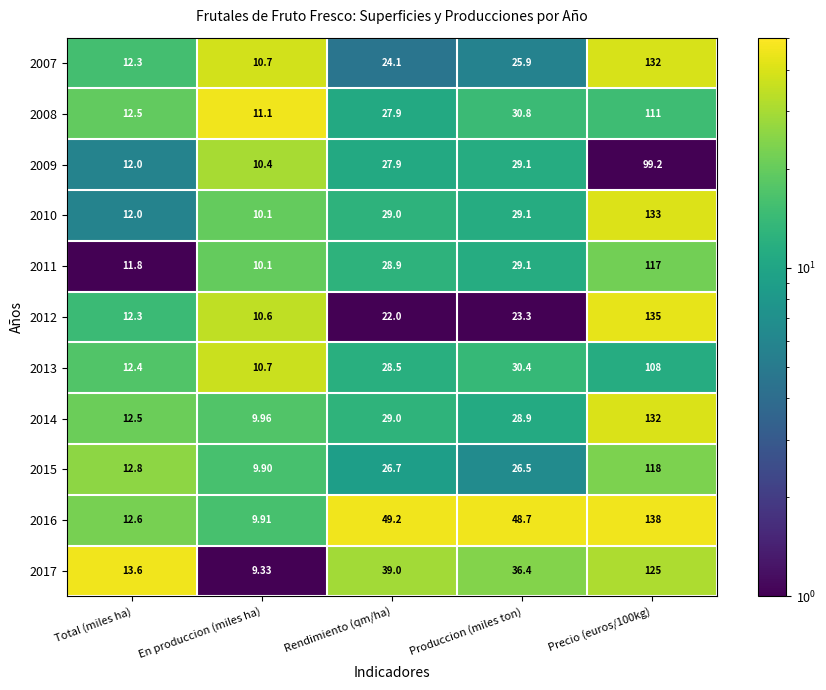

Which label corresponds to the smallest value in the chart?

En produccion (miles ha)